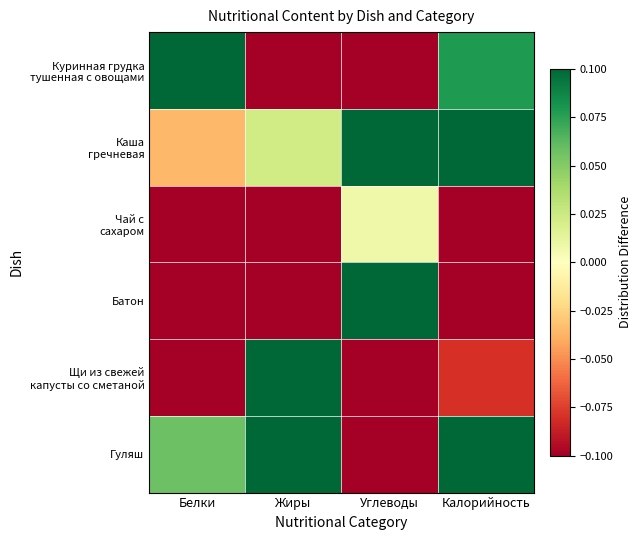

Which has a higher value, Углеводы or Калорийность?

Калорийность